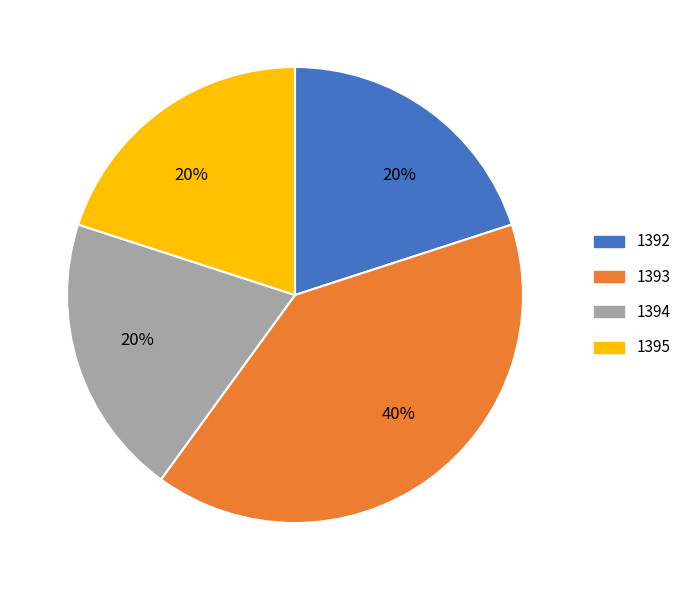

To the nearest percent, what is the average slice percentage?

25%